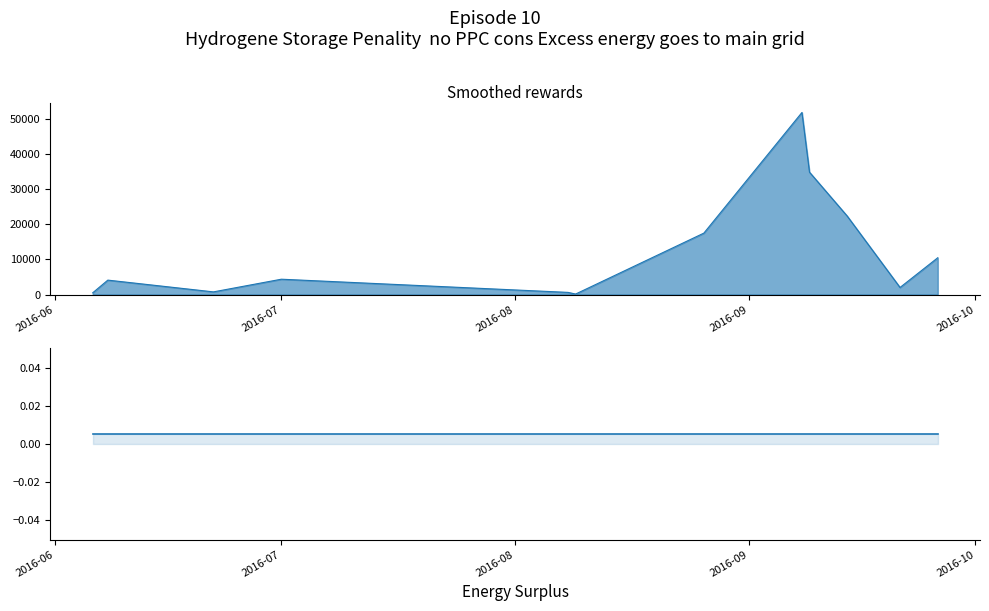

True or false: the data shows 4412.5 at 26.09.2016.

True